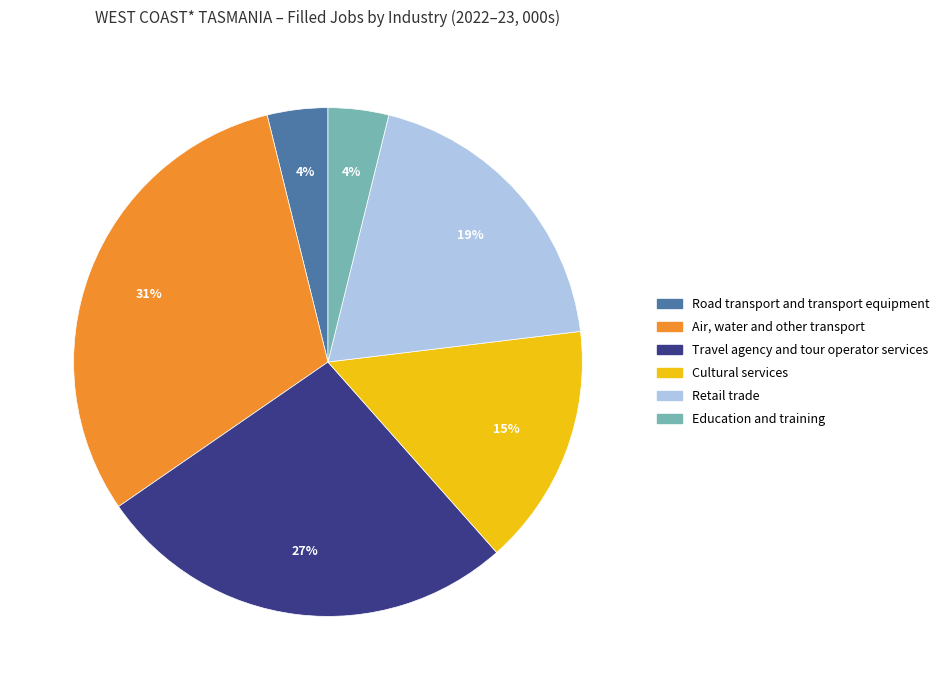

Do Education and training and Road transport and transport equipment together represent more than half of the pie?

No